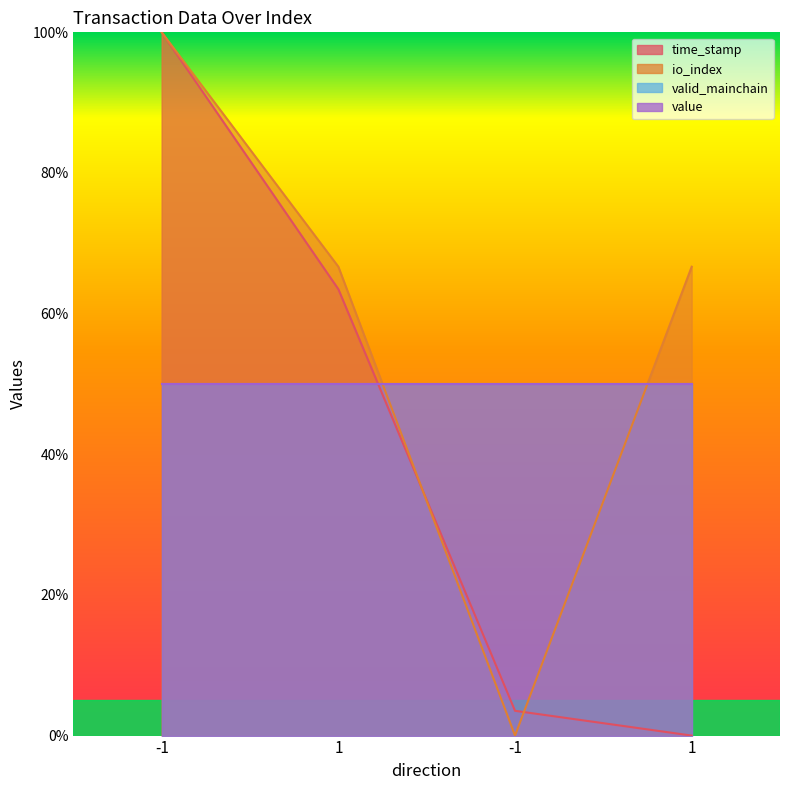

List the labels in order of time_stamp value, smallest first.

1, -1, 1, -1